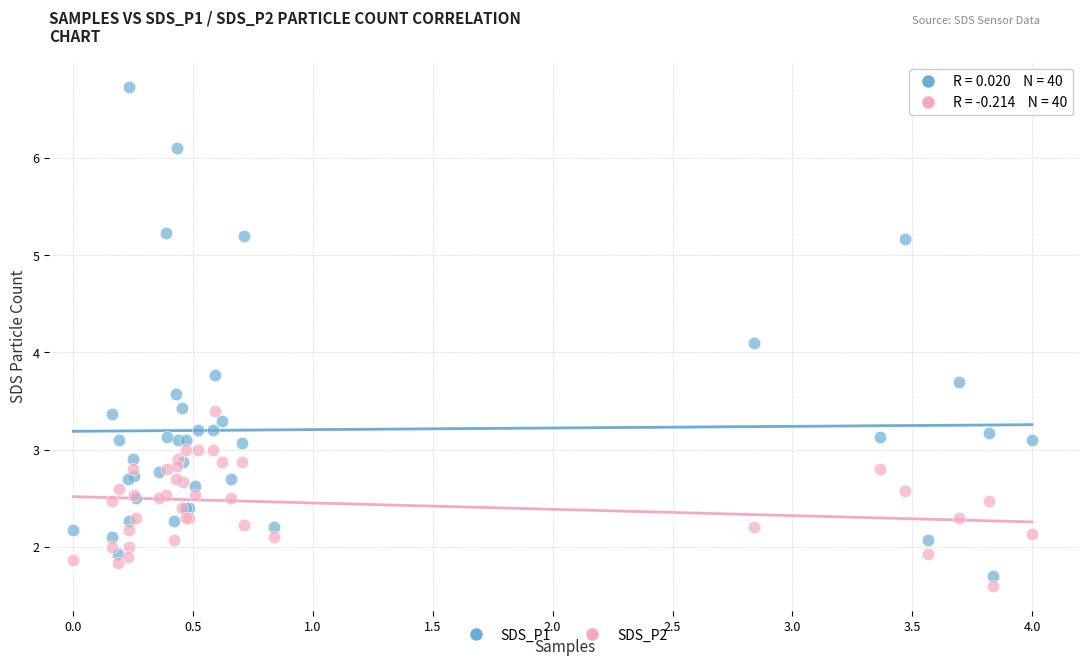

Across all series, what Y value is closest to 4?

4.1